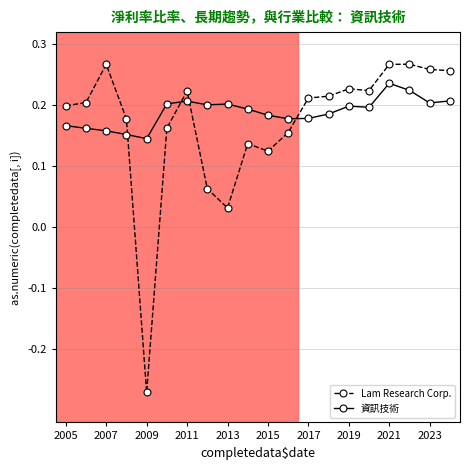

How many intersections are there between Lam Research Corp. and 資訊技術?

4